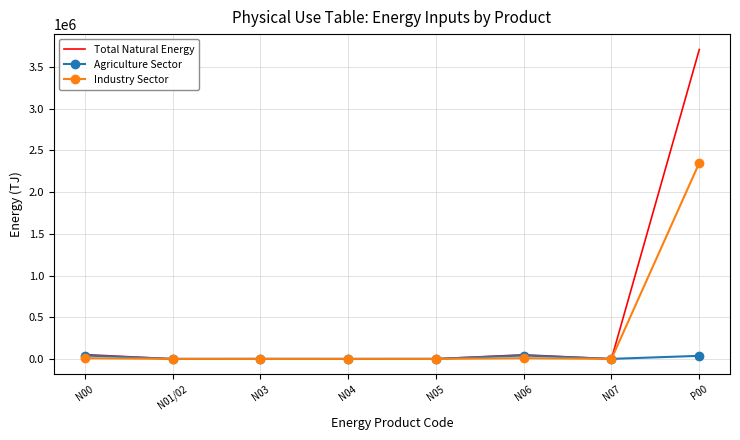

What is the difference between the highest and lowest values at N07?

85.0